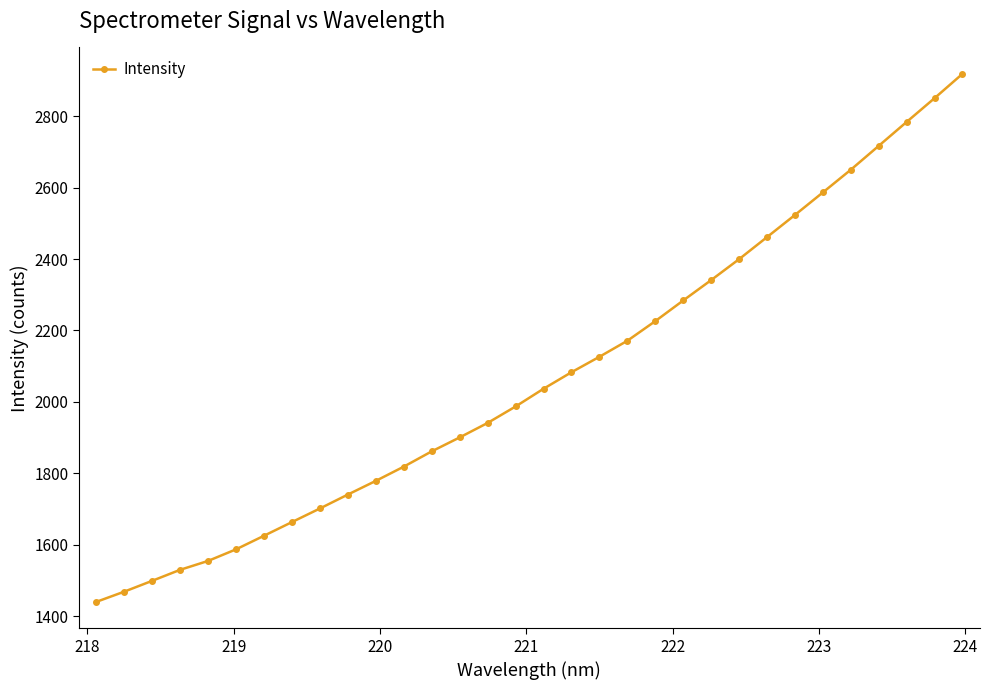

What is the smallest value displayed?

1439.7